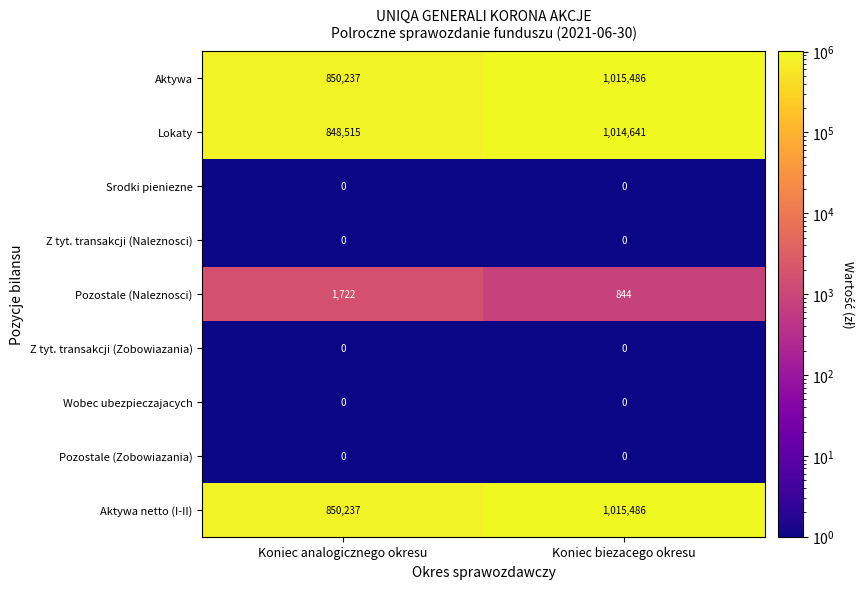

Reading right to left, list all the values displayed in this chart.

Aktywa: 1015486	850237
Lokaty: 1014641	848515
Srodki pieniezne: 0	0
Z tyt. transakcji (Naleznosci): 0	0
Pozostale (Naleznosci): 844	1722
Z tyt. transakcji (Zobowiazania): 0	0
Wobec ubezpieczajacych: 0	0
Pozostale (Zobowiazania): 0	0
Aktywa netto (I-II): 1015486	850237